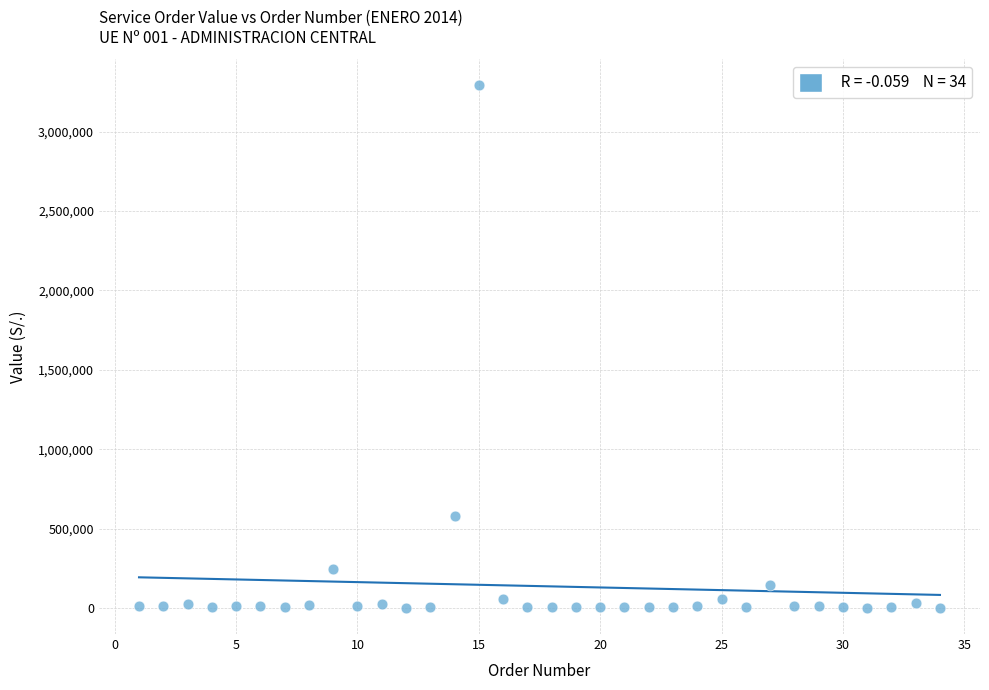

What Y value in the scatter plot is closest to 1645711?

581136.7